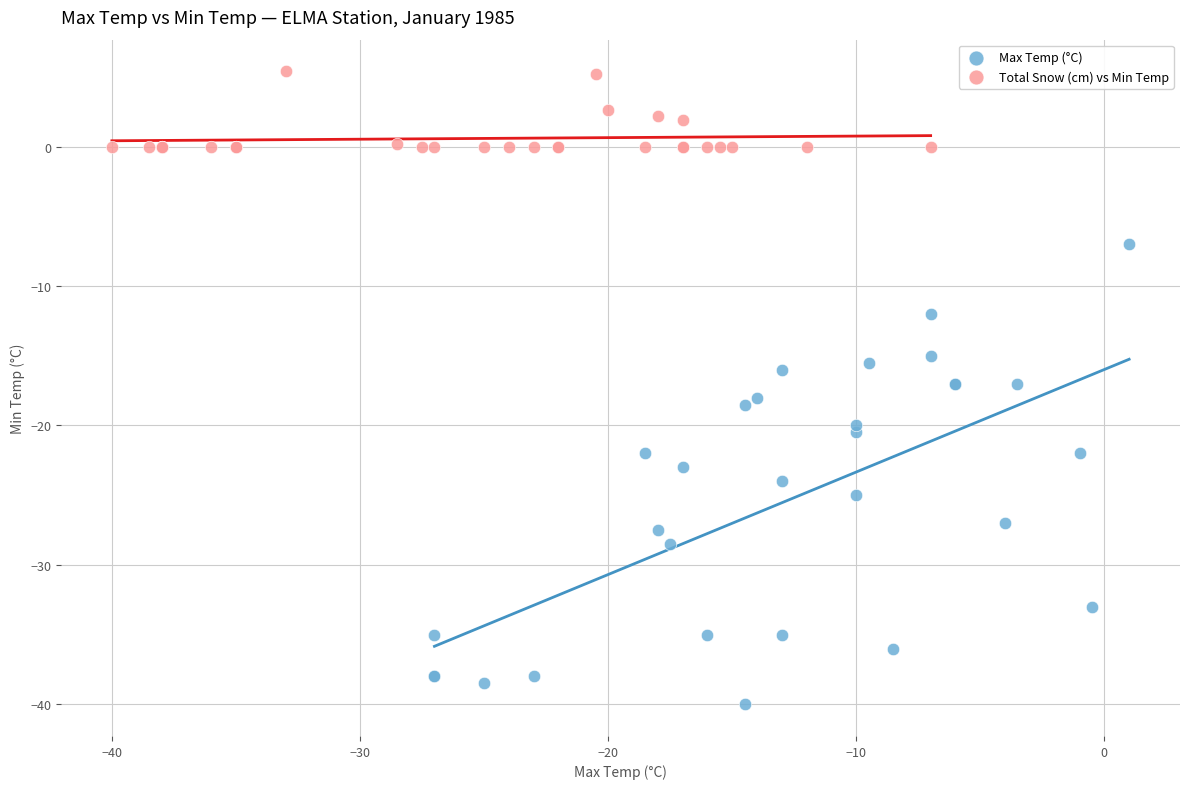

What are all the series names shown in the legend?

Max Temp (°C), Total Snow (cm) vs Min Temp